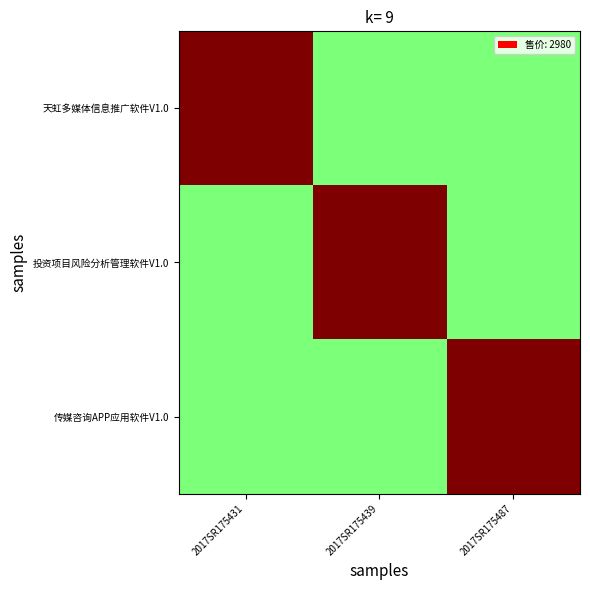

At how many categories does at least one series exceed 0?

3